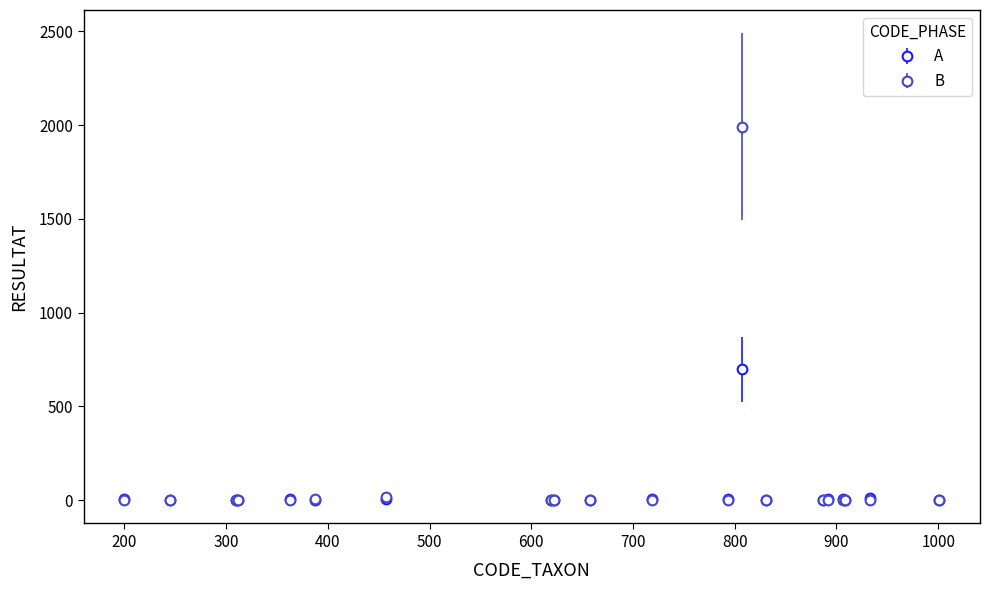

True or false: A has more than 1 interior local peaks.

True